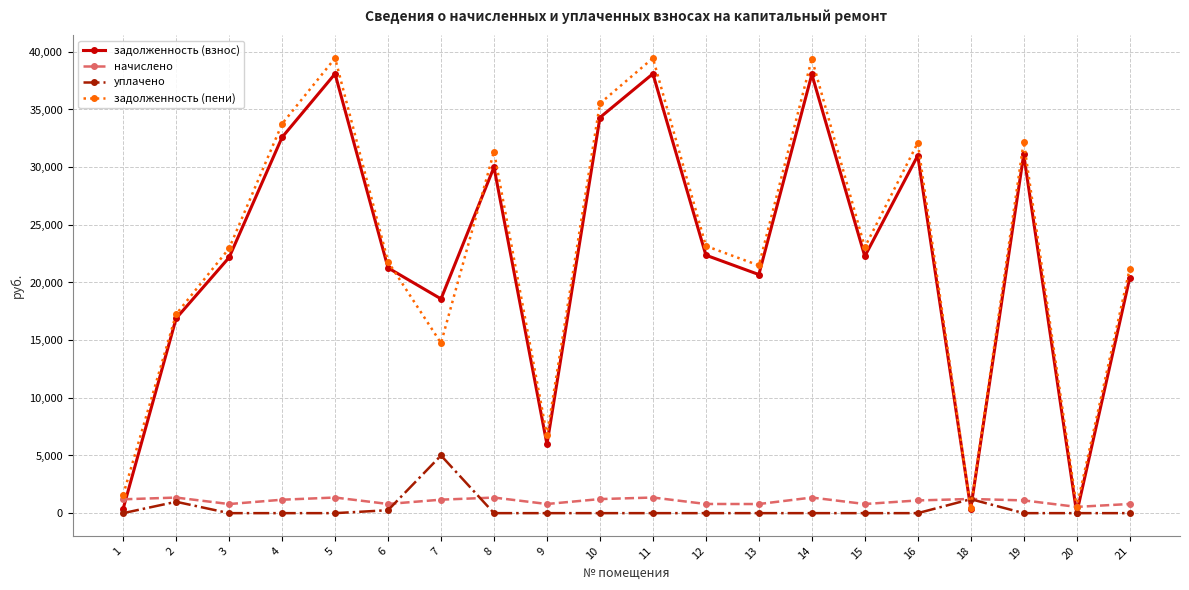

Where do начислено and задолженность (взнос) first cross each other?

1 and 2